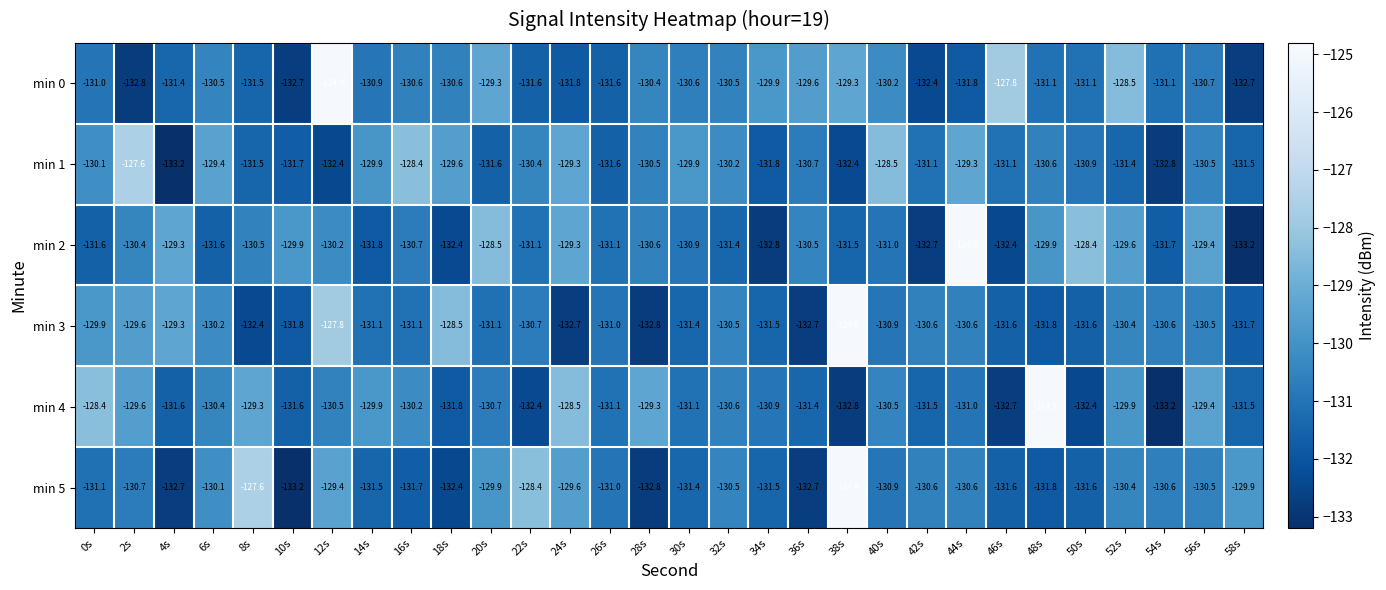

The value of min 0 at 6s is -39.1. True or false?

False